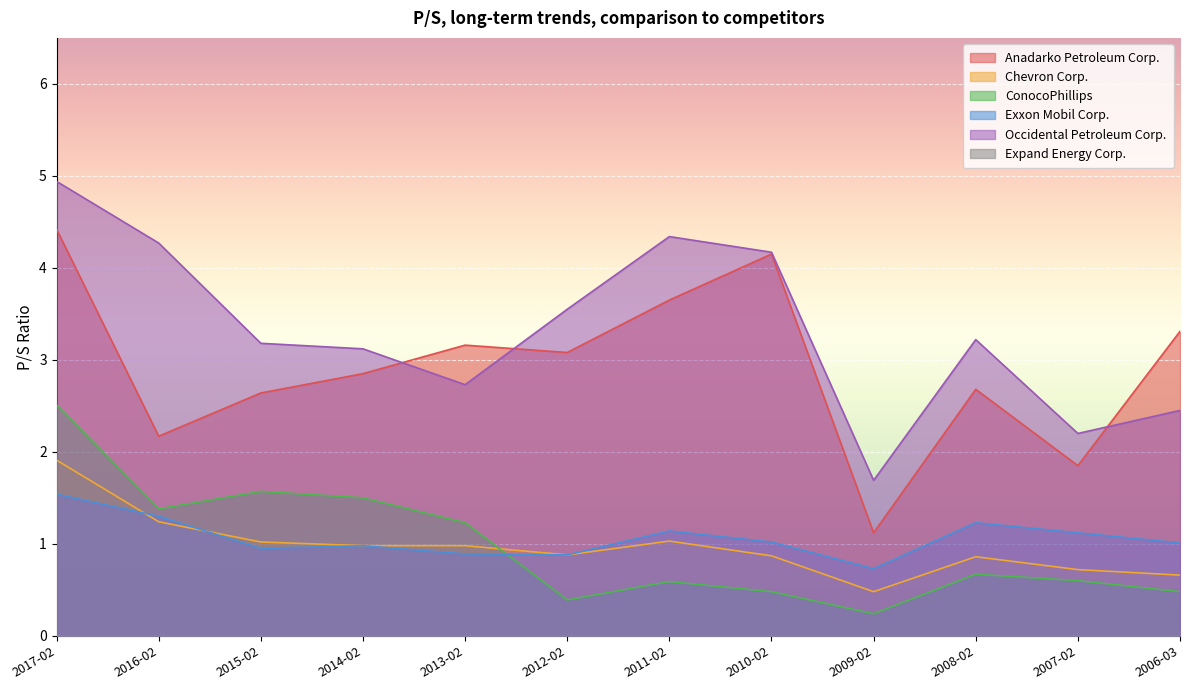

The value of ConocoPhillips at 2016-02 is 1.4. True or false?

True